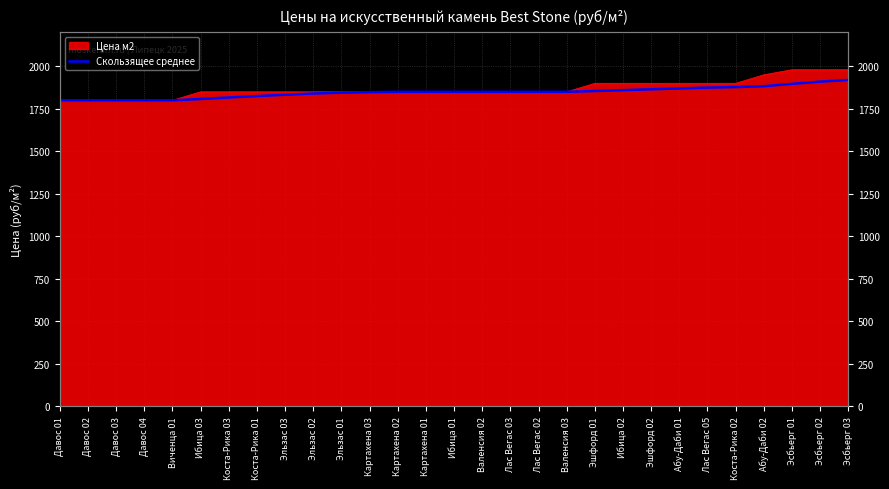

How many lines are shown in the chart?

1